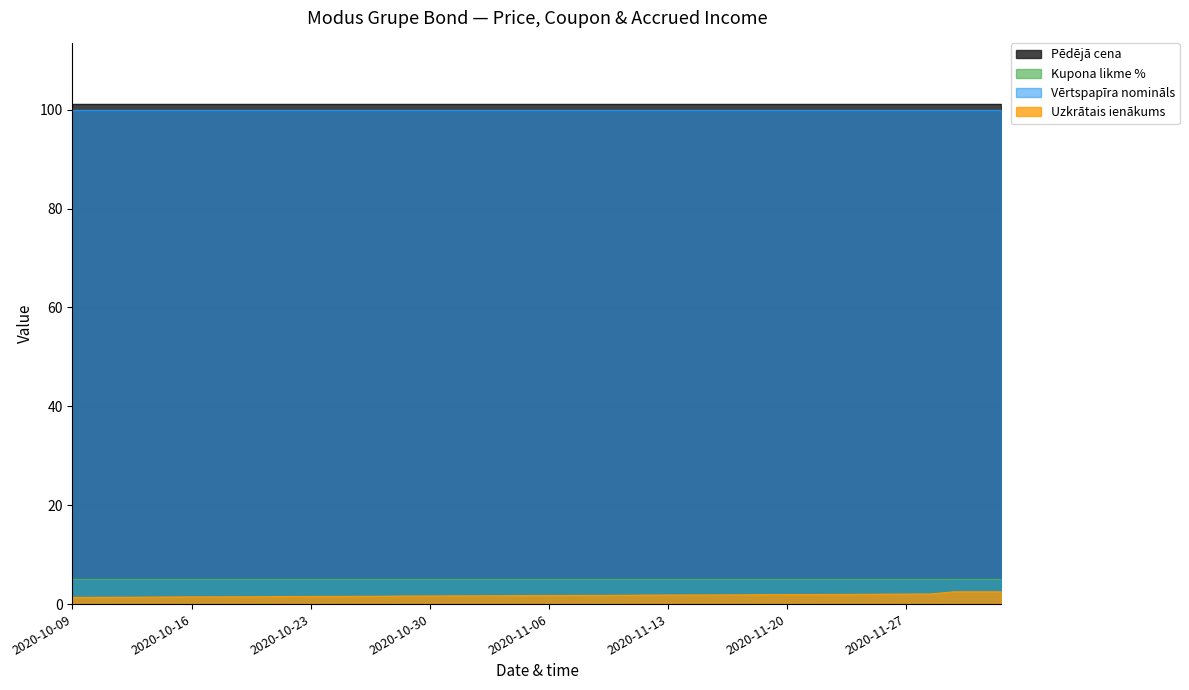

True or false: Vērtspapīra nomināls and Pēdējā cena intersect in this chart.

False